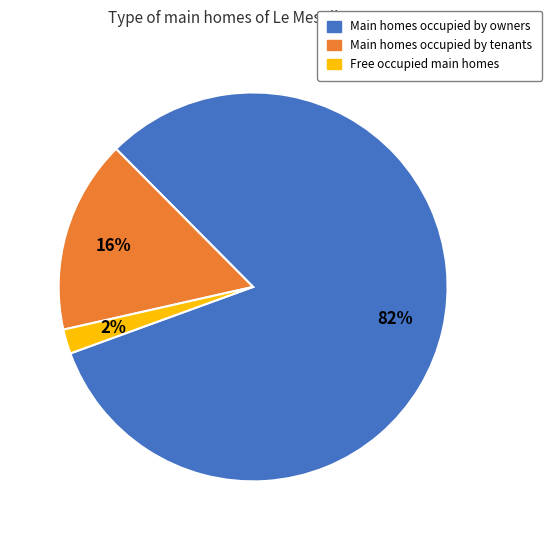

To the nearest percent, what is the difference between the Free occupied main homes and Main homes occupied by owners slice percentages?

80%